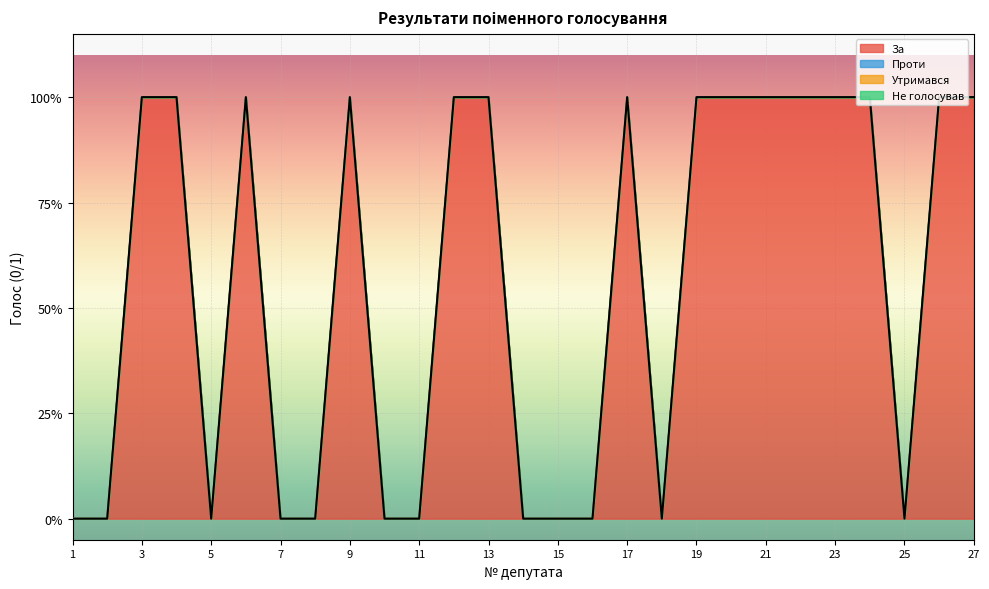

Reading left to right, transcribe all the data shown in this chart.

За: 0	0	1	1	0	1	0	0	1	0	0	1	1	0	0	0	1	0	1	1	1	1	1	1	0	1	1
Проти: 0	0	0	0	0	0	0	0	0	0	0	0	0	0	0	0	0	0	0	0	0	0	0	0	0	0	0
Утримався: 0	0	0	0	0	0	0	0	0	0	0	0	0	0	0	0	0	0	0	0	0	0	0	0	0	0	0
Не голосував: 0	0	0	0	0	0	0	0	0	0	0	0	0	0	0	0	0	0	0	0	0	0	0	0	0	0	0